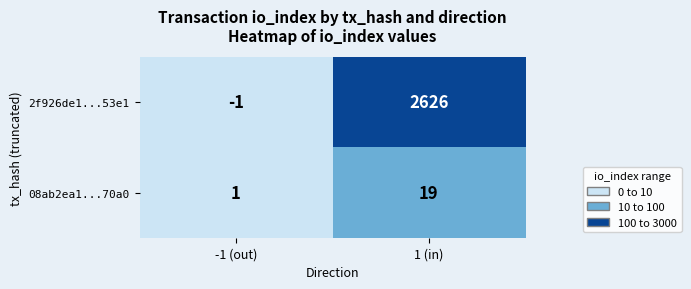

What is the approximate value of 08ab2ea1...70a0 at 1 (in), to the nearest 10?

20